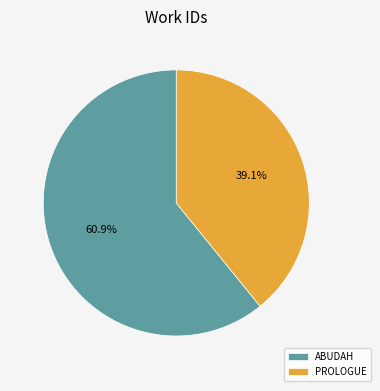

What is the smallest slice in the pie chart?

PROLOGUE